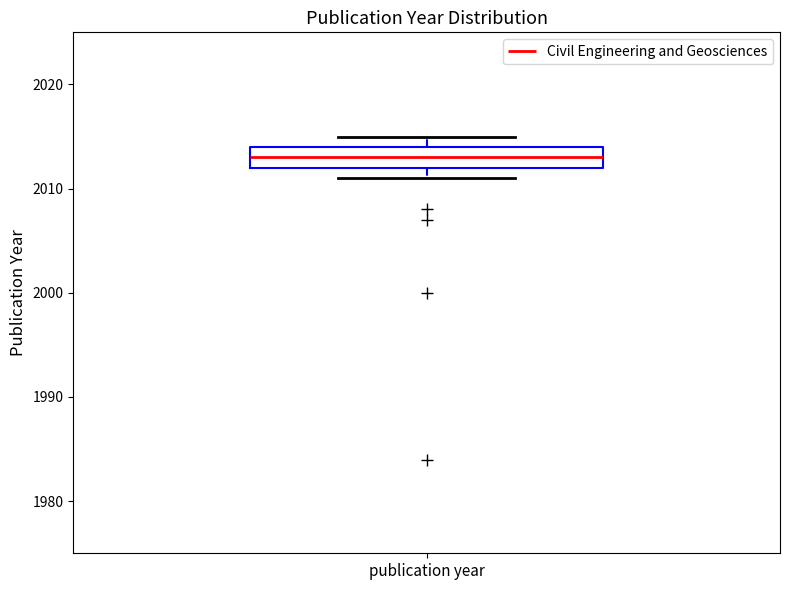

Where does the median line of the box for publication year sit on the y-axis? The values are not printed on the chart, so give them approximately, as read against the axis.

2013